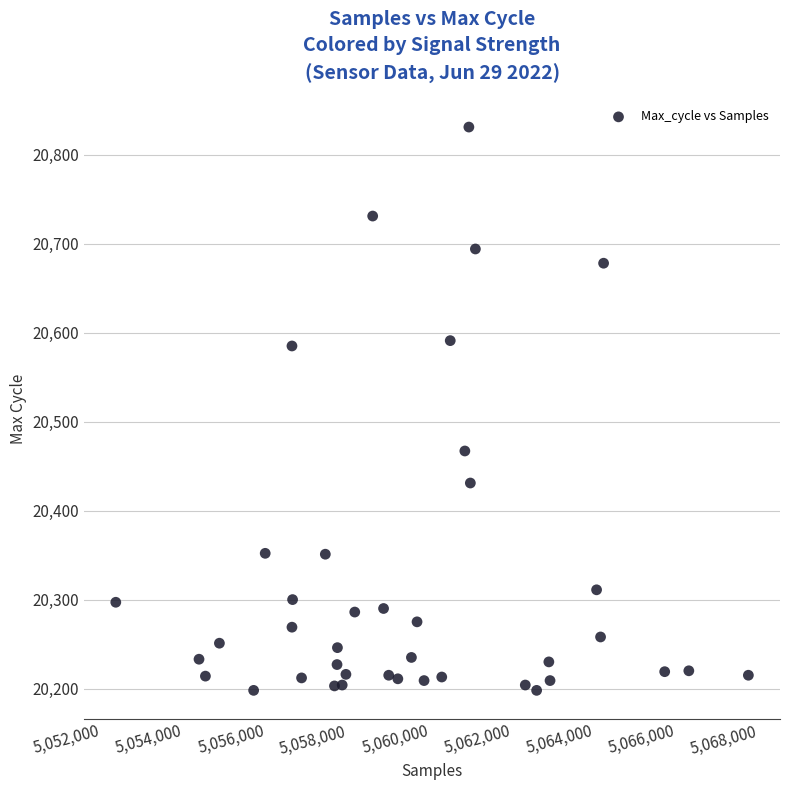

What is the range of X values (max minus min)?

15415